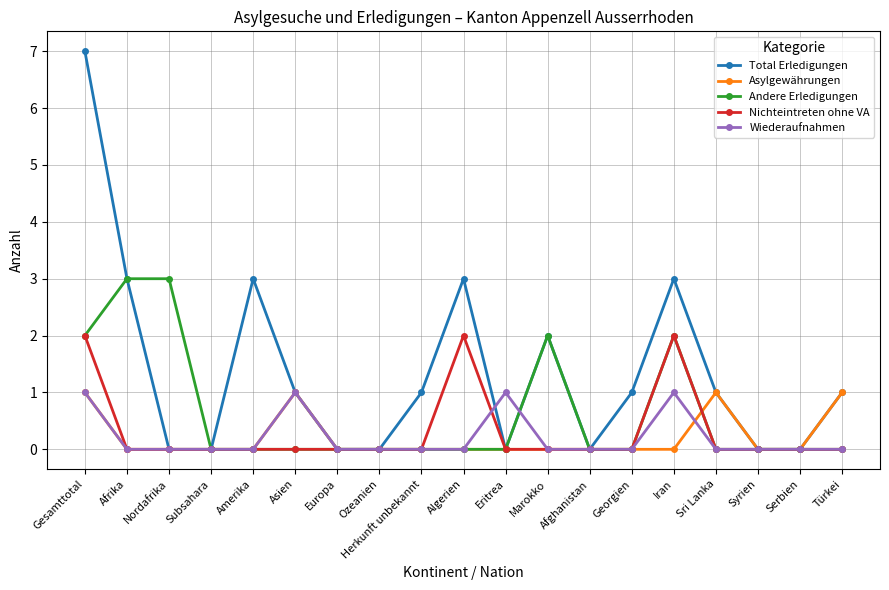

The value of Total Erledigungen at Türkei is 1. True or false?

True